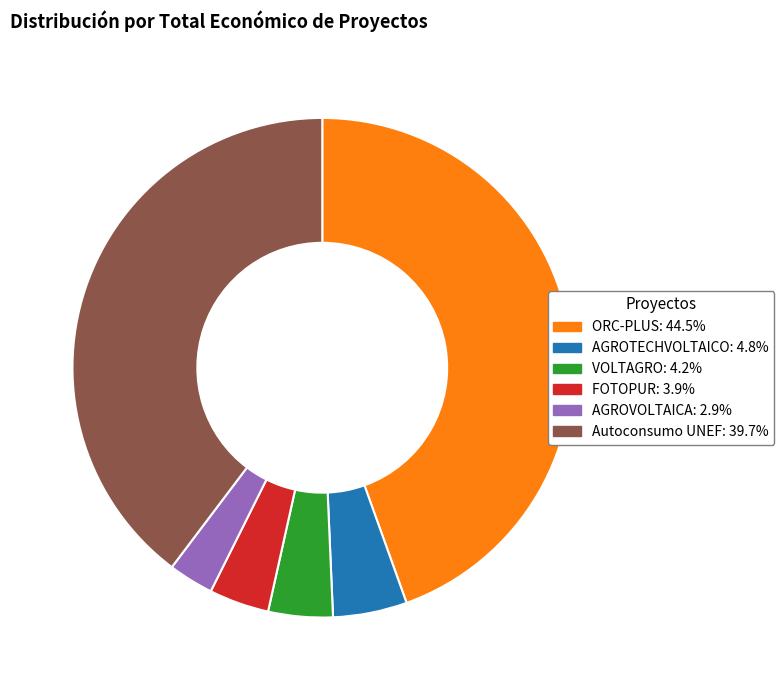

The Autoconsumo UNEF slice represents 40% of the pie. True or false?

True